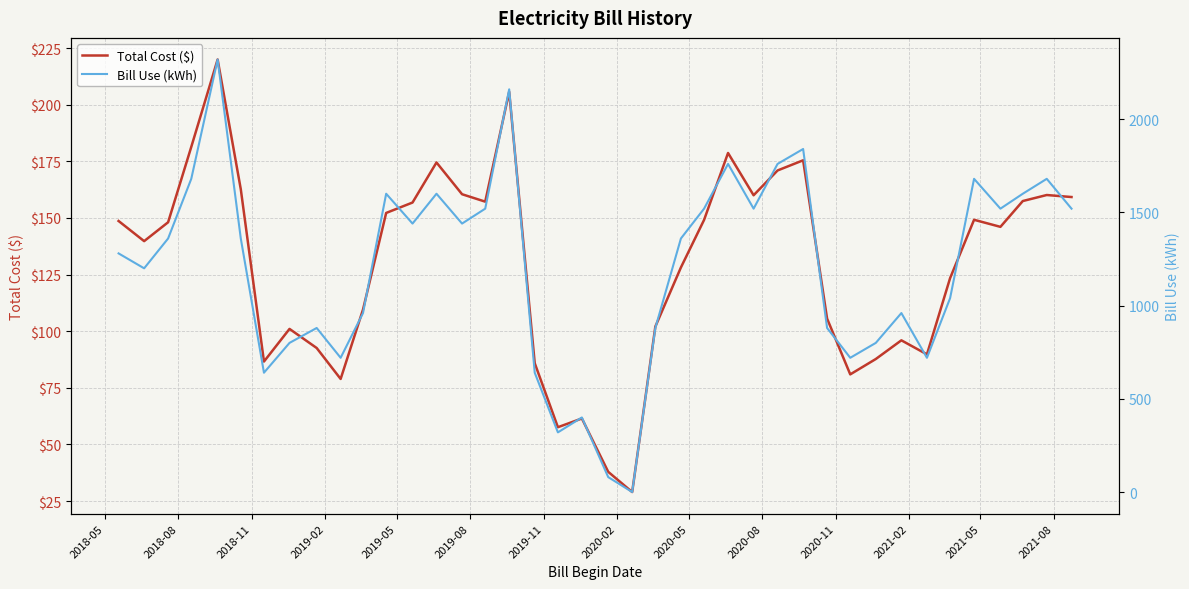

Rank the series by their average value, from lowest to highest.

Total Cost ($), Bill Use (kWh)